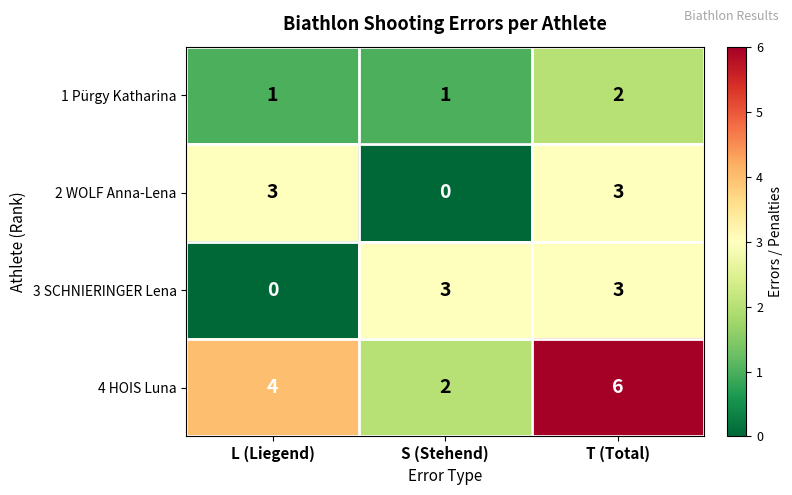

Reading left to right, what are all the values shown in this chart?

1 Pürgy Katharina: L (Liegend)=1	S (Stehend)=1	T (Total)=2
2 WOLF Anna-Lena: L (Liegend)=3	S (Stehend)=0	T (Total)=3
3 SCHNIERINGER Lena: L (Liegend)=0	S (Stehend)=3	T (Total)=3
4 HOIS Luna: L (Liegend)=4	S (Stehend)=2	T (Total)=6